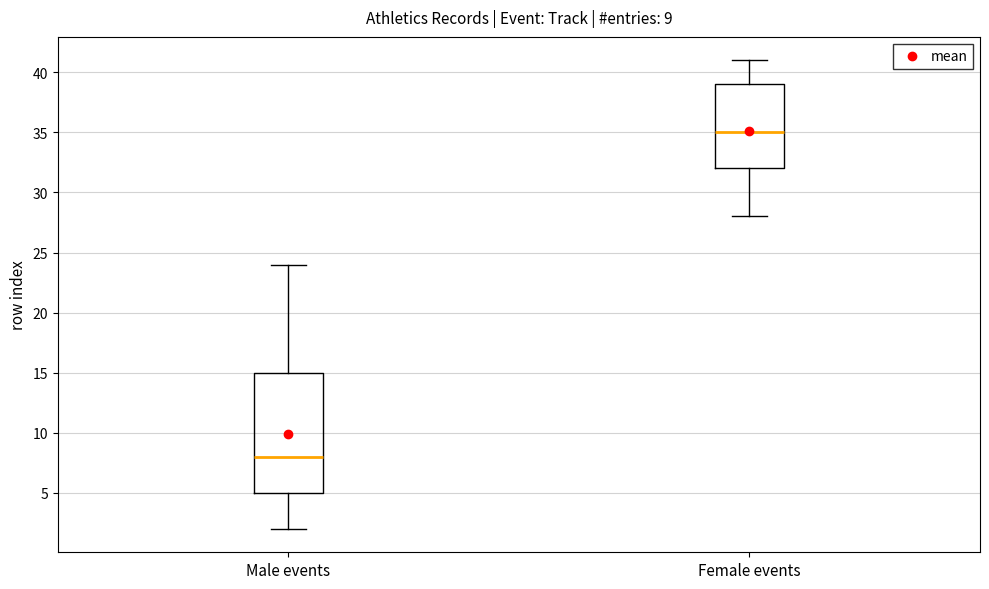

Which box's median line is the lowest?

Male events